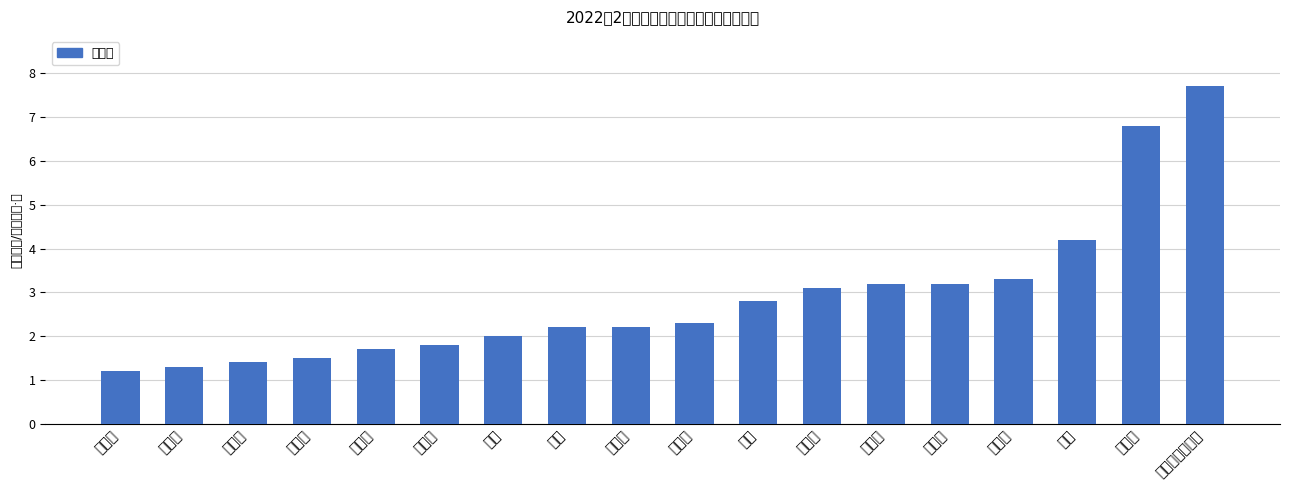

What is the change in value from 襄汾县 to 古县?

+0.7